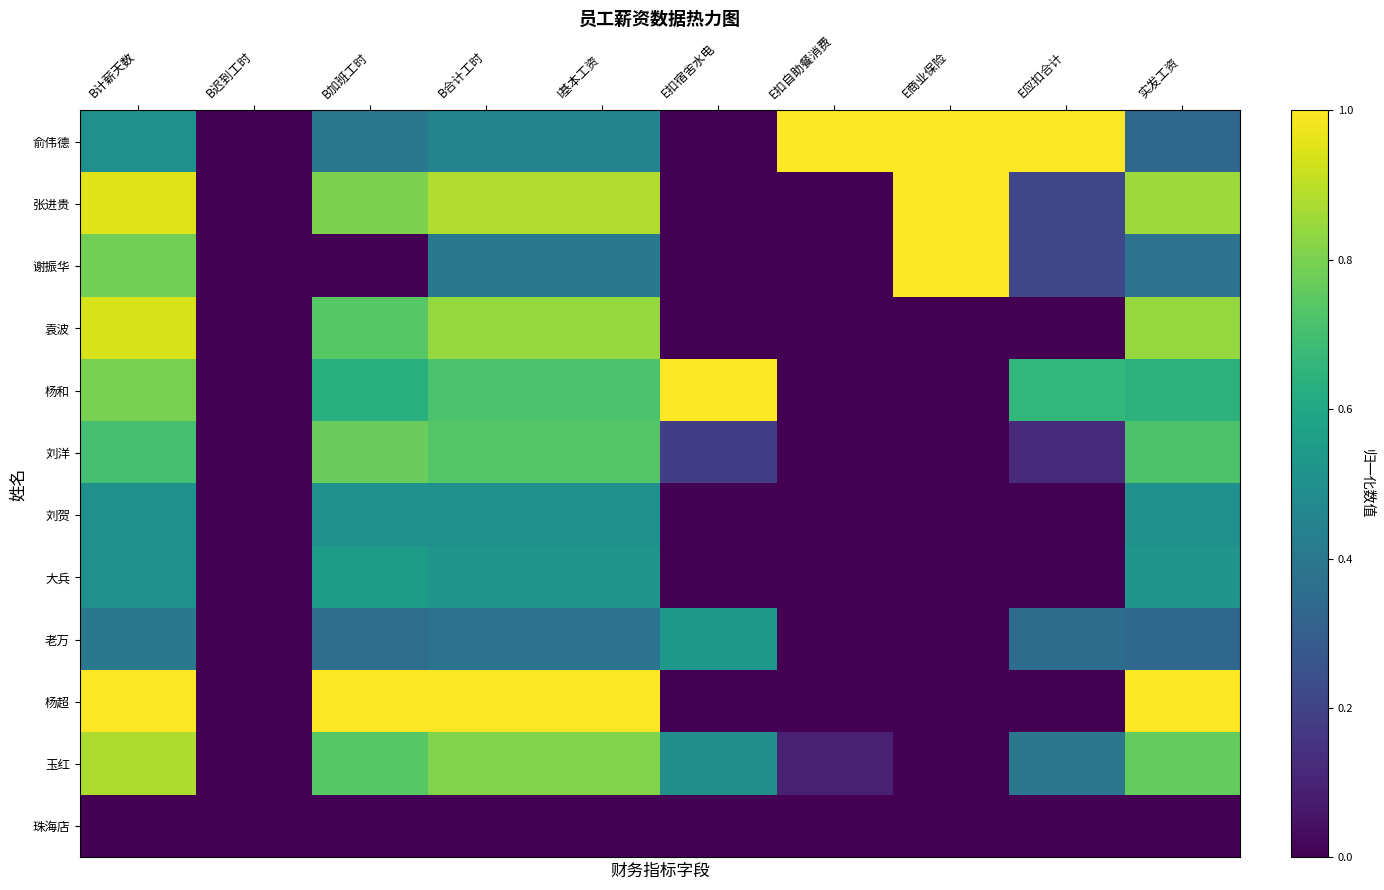

Reading left to right, extract all data points from this chart.

俞伟德: B计薪天数=0.5	B迟到工时=0.0	B加班工时=0.4	B合计工时=0.5	I基本工资=0.5	E扣宿舍水电=0.0	E扣自助餐消费=1.0	E商业保险=1.0	E应扣合计=1.0	实发工资=0.3
张进贵: B计薪天数=0.9	B迟到工时=0.0	B加班工时=0.8	B合计工时=0.9	I基本工资=0.9	E扣宿舍水电=0.0	E扣自助餐消费=0.0	E商业保险=1.0	E应扣合计=0.2	实发工资=0.9
谢振华: B计薪天数=0.8	B迟到工时=0.0	B加班工时=0.0	B合计工时=0.4	I基本工资=0.4	E扣宿舍水电=0.0	E扣自助餐消费=0.0	E商业保险=1.0	E应扣合计=0.2	实发工资=0.4
袁波: B计薪天数=0.9	B迟到工时=0.0	B加班工时=0.7	B合计工时=0.8	I基本工资=0.8	E扣宿舍水电=0.0	E扣自助餐消费=0.0	E商业保险=0.0	E应扣合计=0.0	实发工资=0.8
杨和: B计薪天数=0.8	B迟到工时=0.0	B加班工时=0.6	B合计工时=0.7	I基本工资=0.7	E扣宿舍水电=1.0	E扣自助餐消费=0.0	E商业保险=0.0	E应扣合计=0.7	实发工资=0.6
刘洋: B计薪天数=0.7	B迟到工时=0.0	B加班工时=0.8	B合计工时=0.7	I基本工资=0.7	E扣宿舍水电=0.2	E扣自助餐消费=0.0	E商业保险=0.0	E应扣合计=0.1	实发工资=0.7
刘贺: B计薪天数=0.5	B迟到工时=0.0	B加班工时=0.5	B合计工时=0.5	I基本工资=0.5	E扣宿舍水电=0.0	E扣自助餐消费=0.0	E商业保险=0.0	E应扣合计=0.0	实发工资=0.5
大兵: B计薪天数=0.5	B迟到工时=0.0	B加班工时=0.5	B合计工时=0.5	I基本工资=0.5	E扣宿舍水电=0.0	E扣自助餐消费=0.0	E商业保险=0.0	E应扣合计=0.0	实发工资=0.5
老万: B计薪天数=0.4	B迟到工时=0.0	B加班工时=0.4	B合计工时=0.4	I基本工资=0.4	E扣宿舍水电=0.5	E扣自助餐消费=0.0	E商业保险=0.0	E应扣合计=0.4	实发工资=0.3
杨超: B计薪天数=1.0	B迟到工时=0.0	B加班工时=1.0	B合计工时=1.0	I基本工资=1.0	E扣宿舍水电=0.0	E扣自助餐消费=0.0	E商业保险=0.0	E应扣合计=0.0	实发工资=1.0
玉红: B计薪天数=0.9	B迟到工时=0.0	B加班工时=0.7	B合计工时=0.8	I基本工资=0.8	E扣宿舍水电=0.5	E扣自助餐消费=0.1	E商业保险=0.0	E应扣合计=0.4	实发工资=0.8
珠海店: B计薪天数=0.0	B迟到工时=0.0	B加班工时=0.0	B合计工时=0.0	I基本工资=0.0	E扣宿舍水电=0.0	E扣自助餐消费=0.0	E商业保险=0.0	E应扣合计=0.0	实发工资=0.0